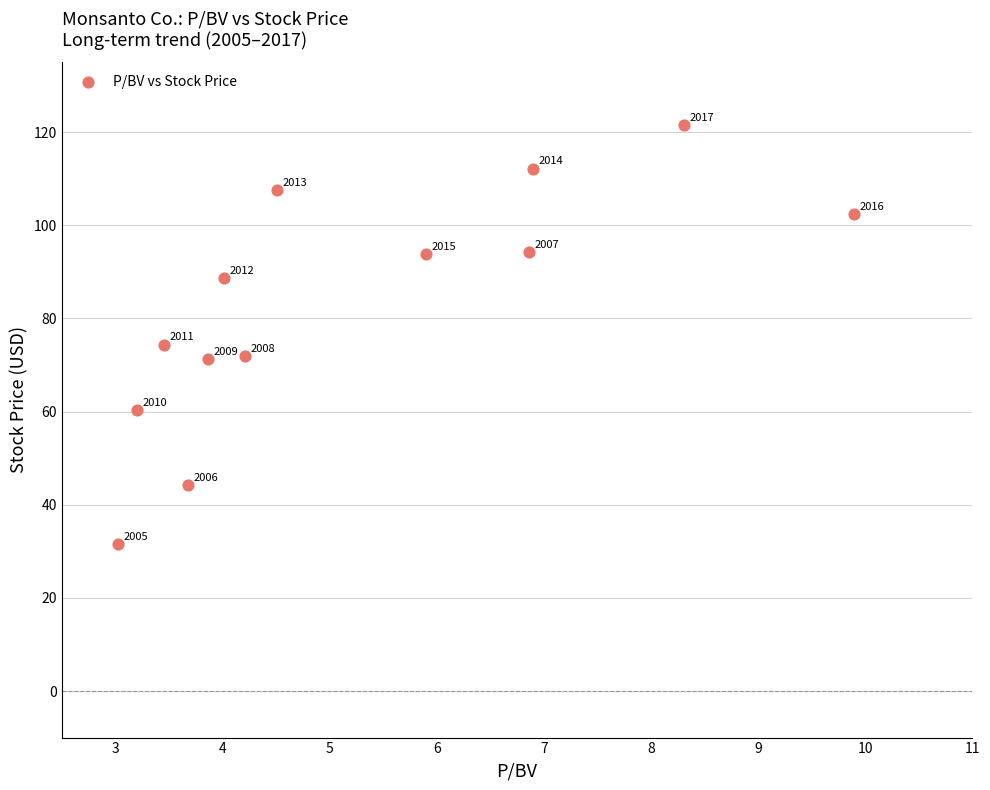

What Y value in the scatter plot is closest to 76?

74.4